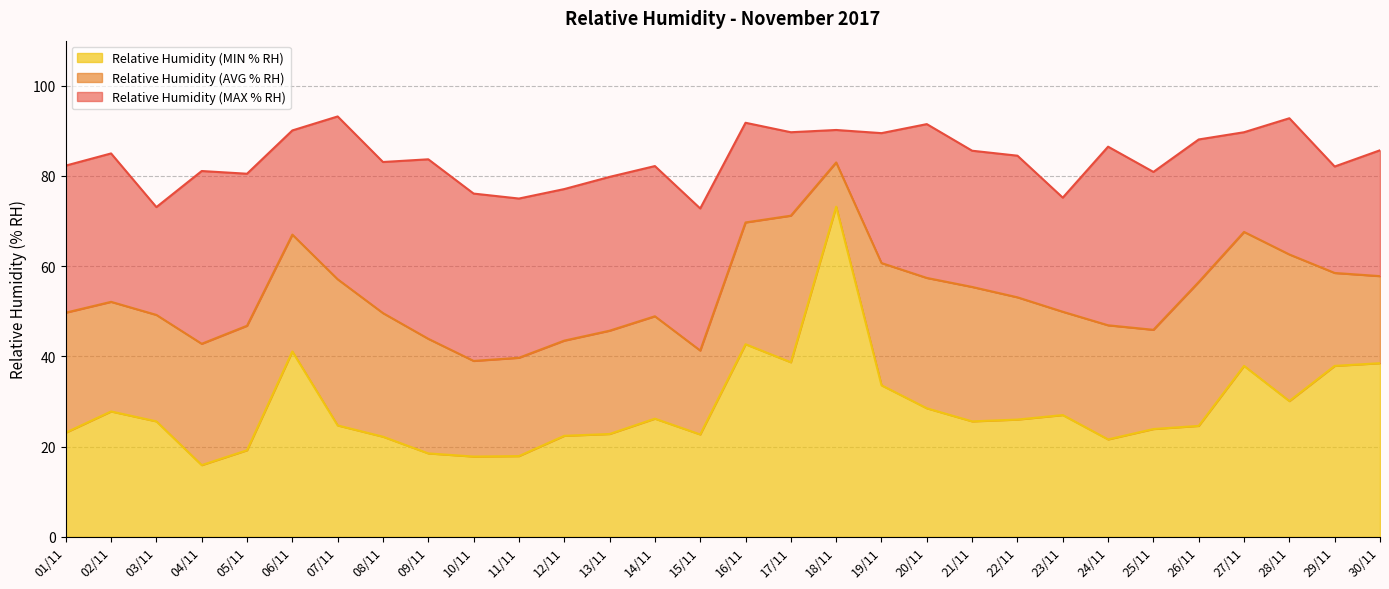

Is it true that Relative Humidity (AVG % RH) equals 15.7 at 15/11?

False